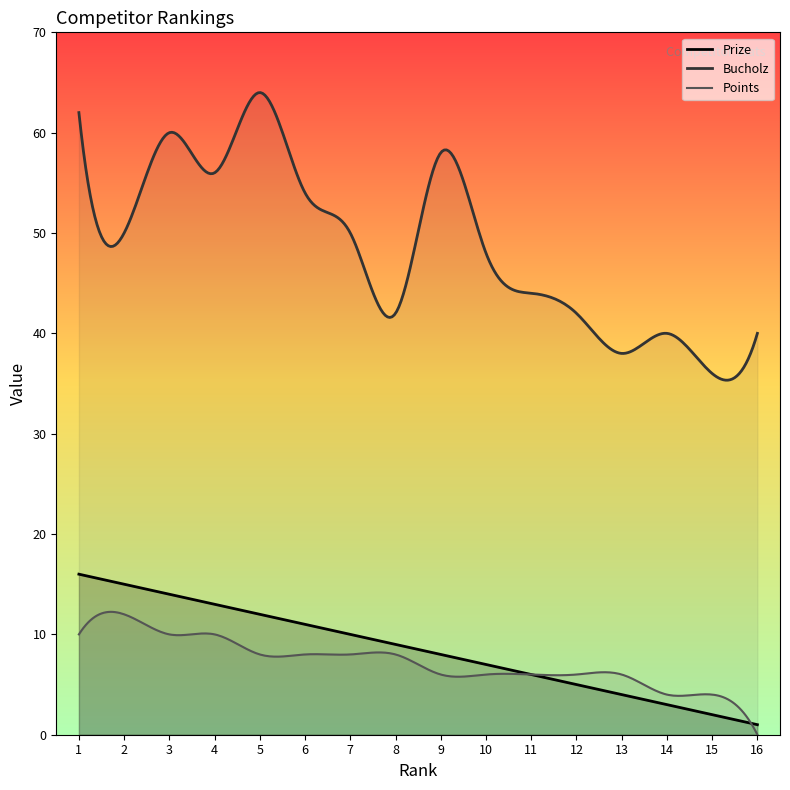

What is the total value across all series at 7?

68